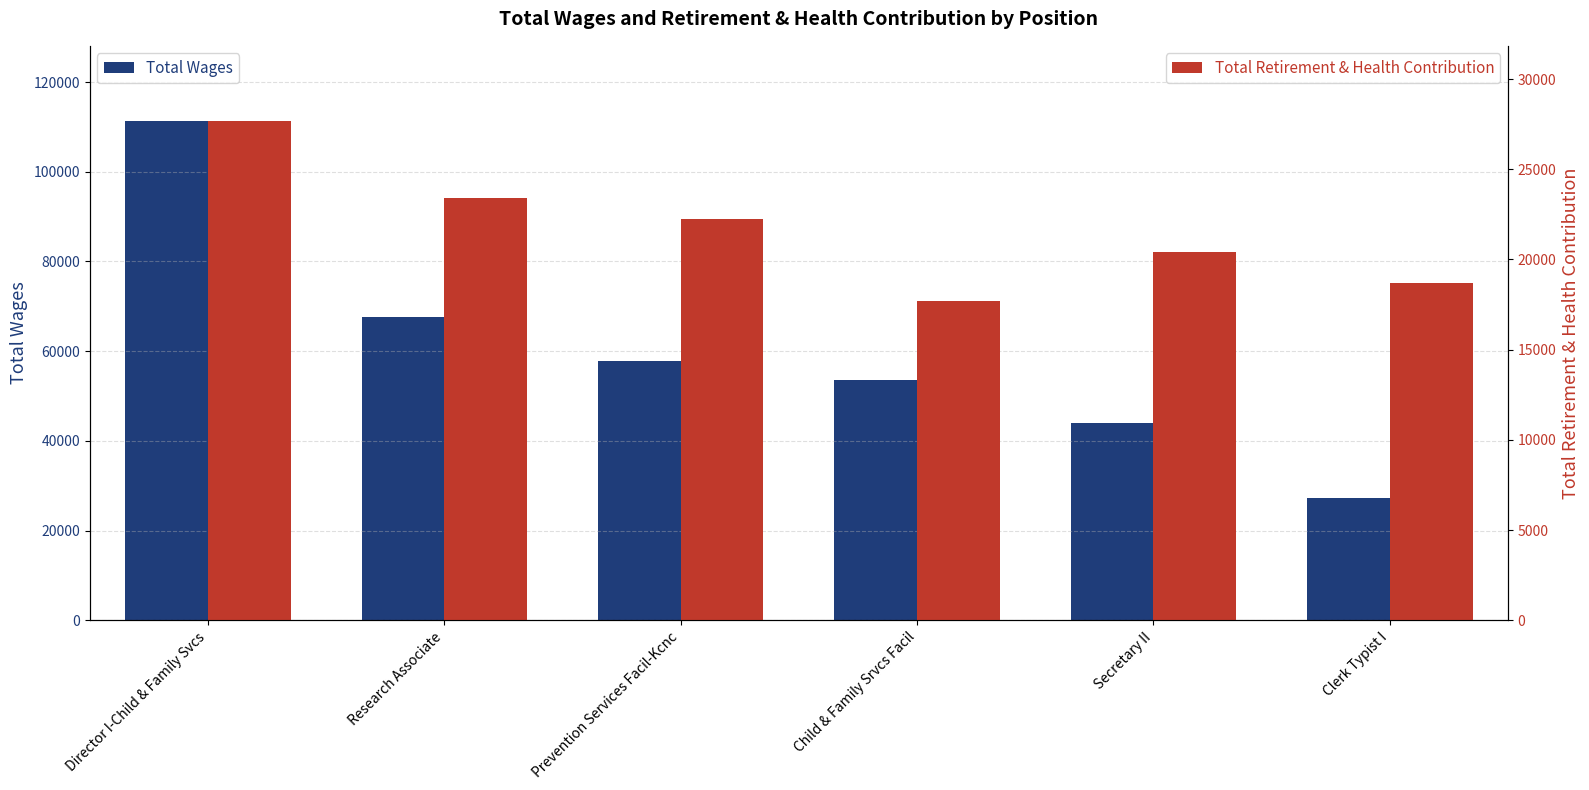

List the series in order of their overall mean, highest first.

Total Wages, Total Retirement & Health Contribution